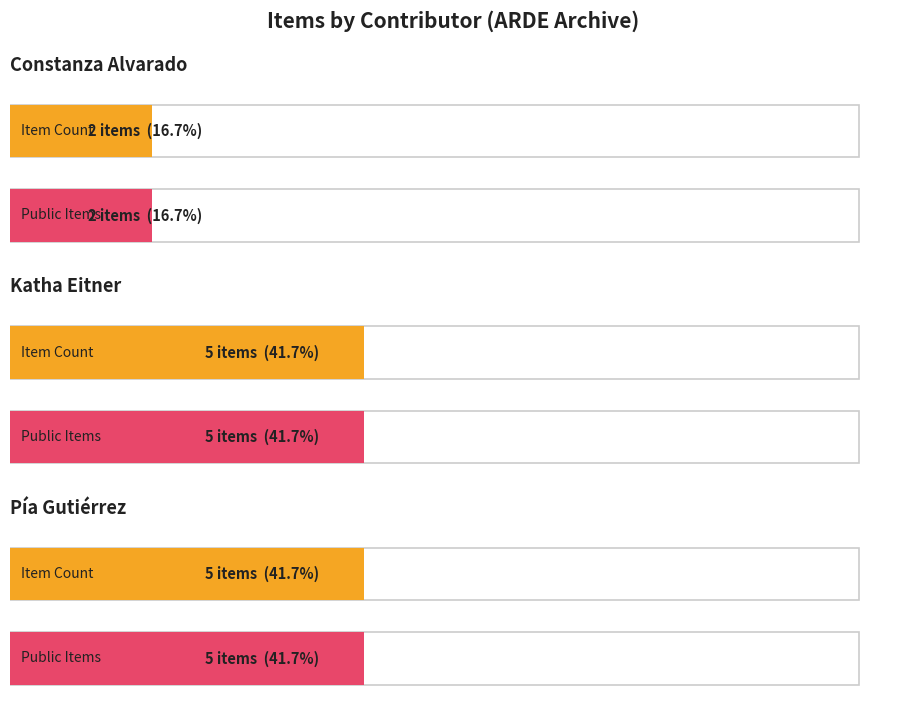

Which has a higher value, Katha Eitner or Katha Eitner?

Katha Eitner